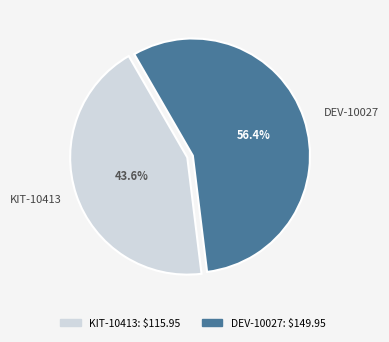

To the nearest percent, what portion does KIT-10413 represent?

44%